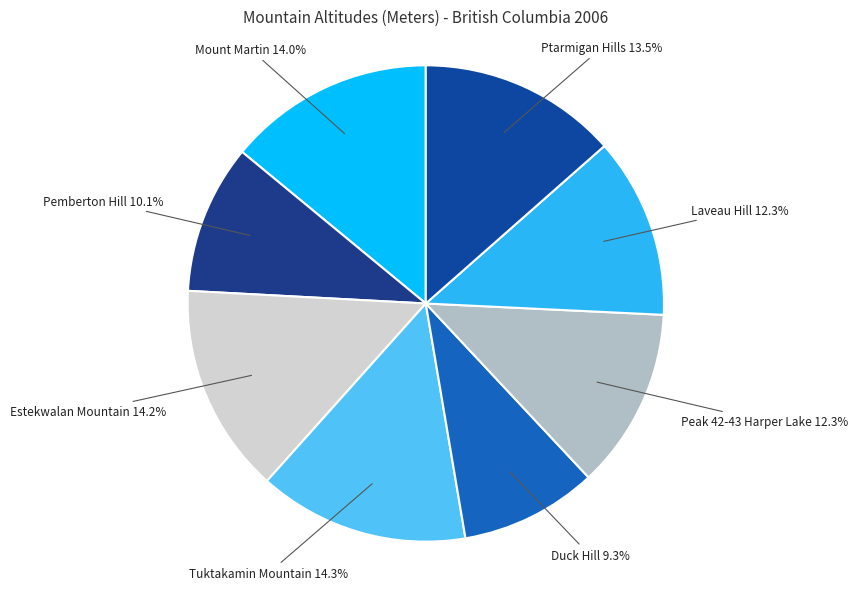

Which slice is the smallest?

Duck Hill